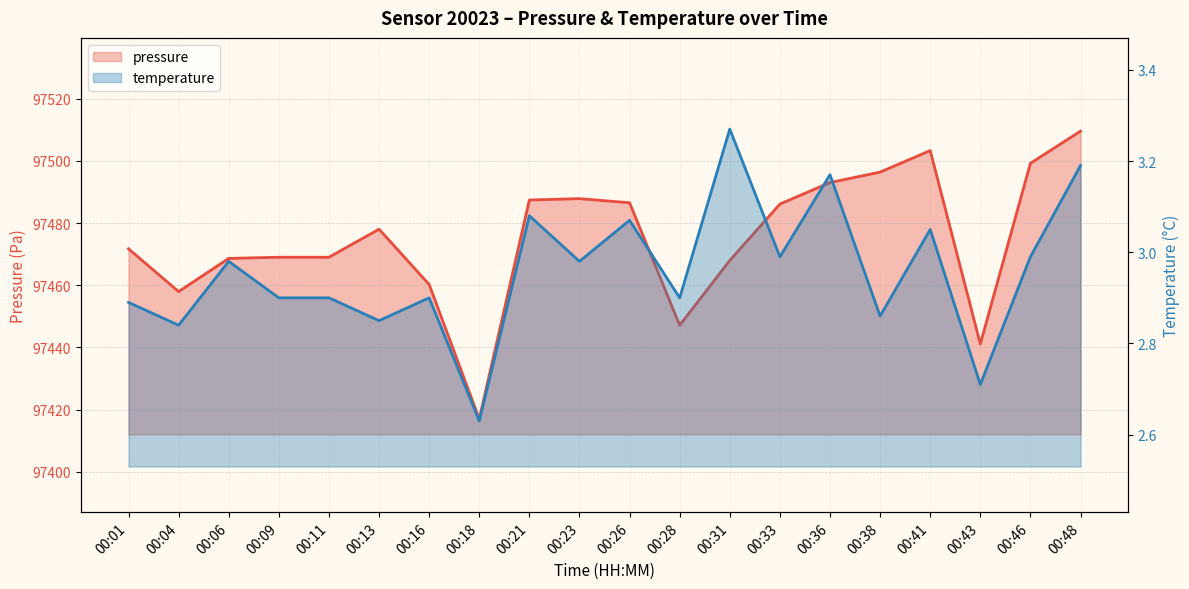

The value of temperature at 00:18 is 0.7. True or false?

False